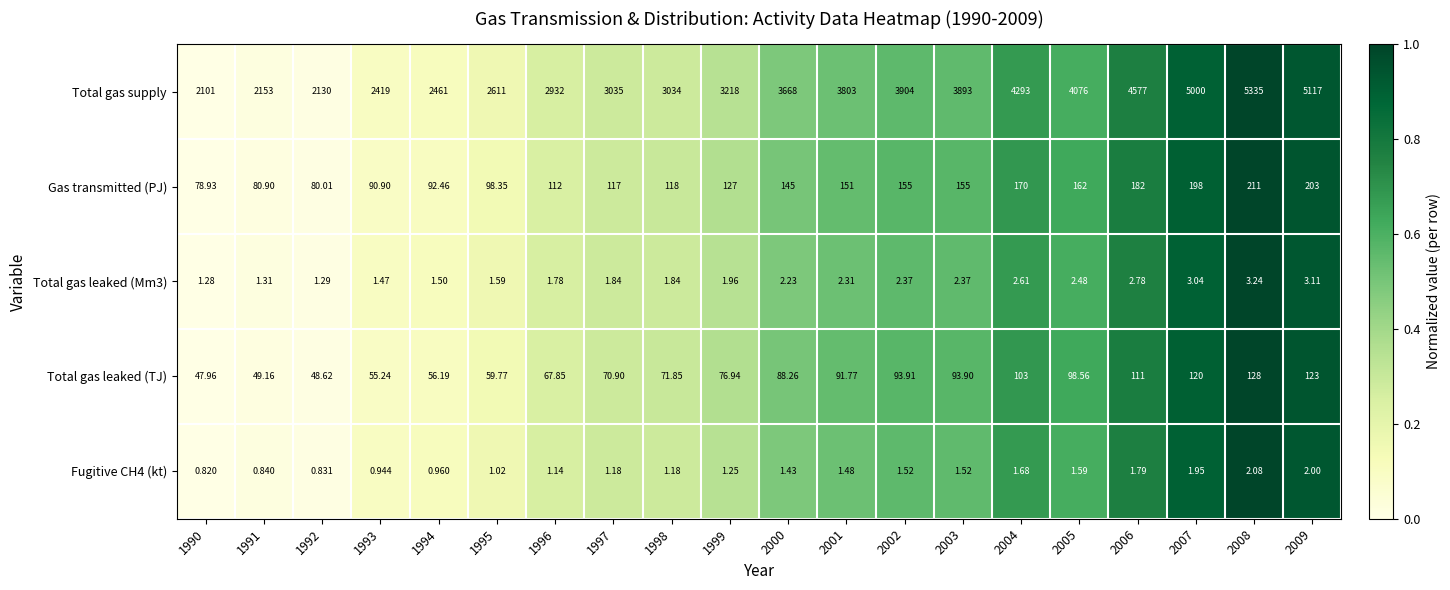

Which series changed the most between 2001 and 2006?

Total gas supply